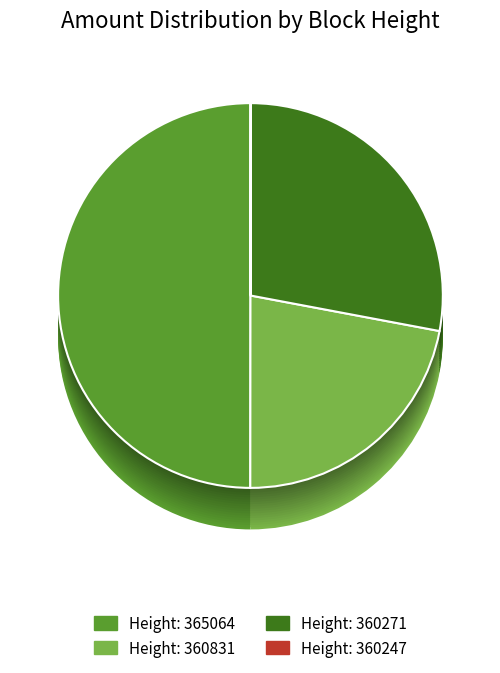

What percentage is NOT represented by 360831?

77.9%